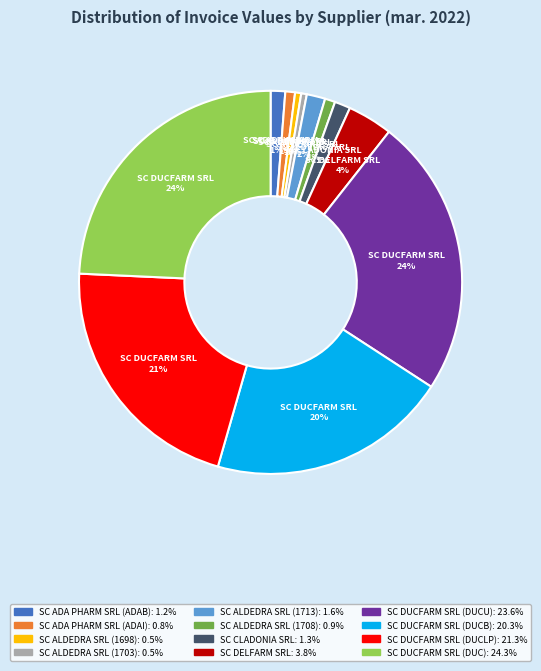

Does SC DELFARM SRL account for over 50% of the chart?

No